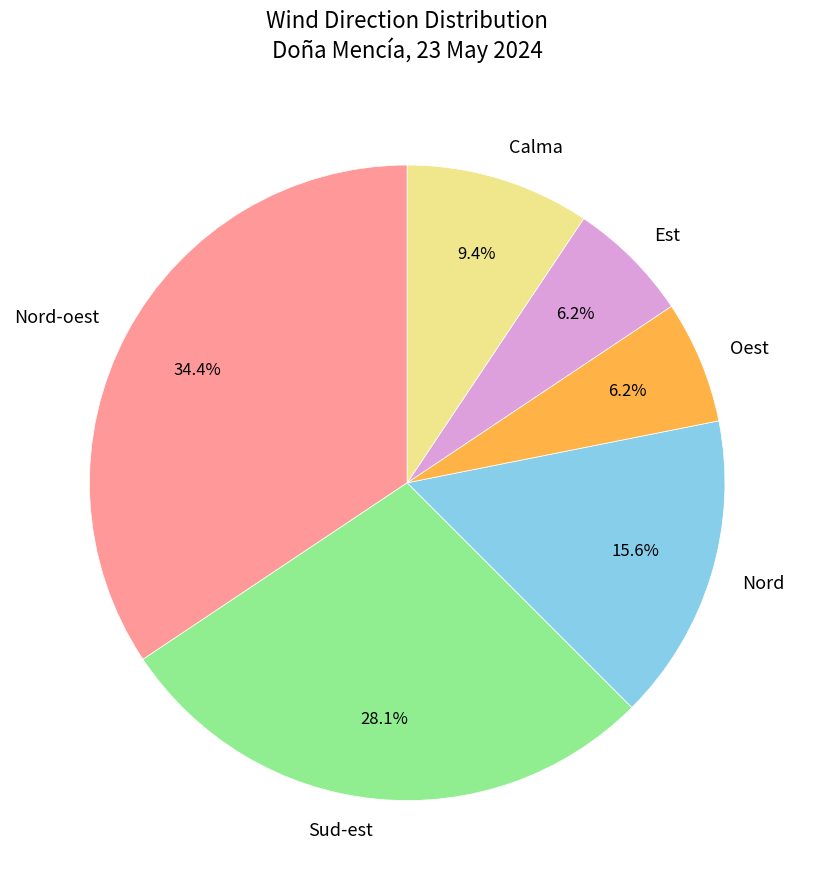

Which has a higher value, Nord-oest or Calma?

Nord-oest